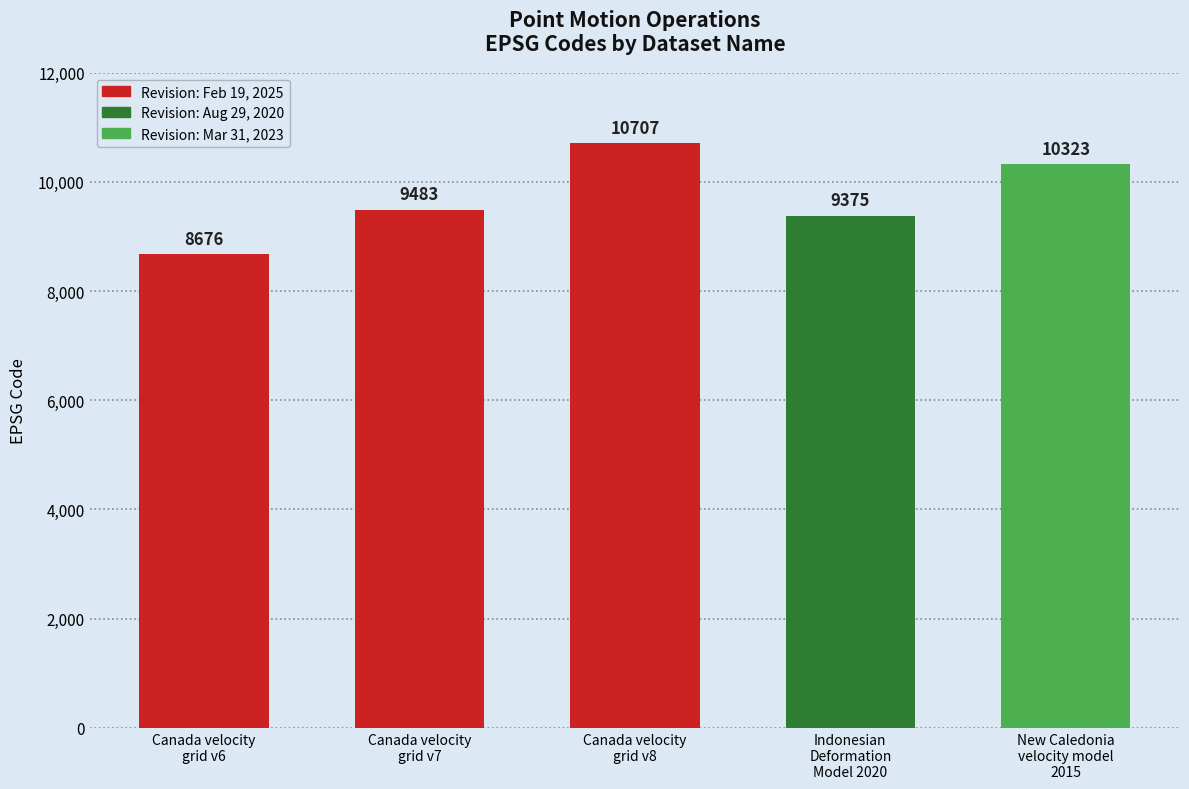

What is the value of the 2nd bar from the left?

9483